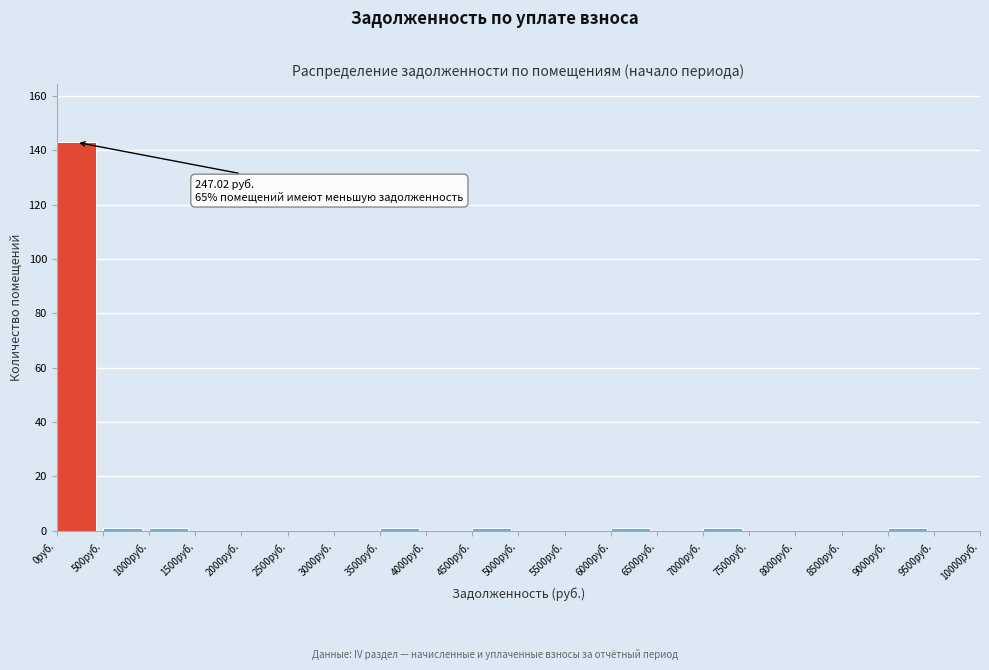

Which range on the x-axis has the tallest bar?

0 to 500